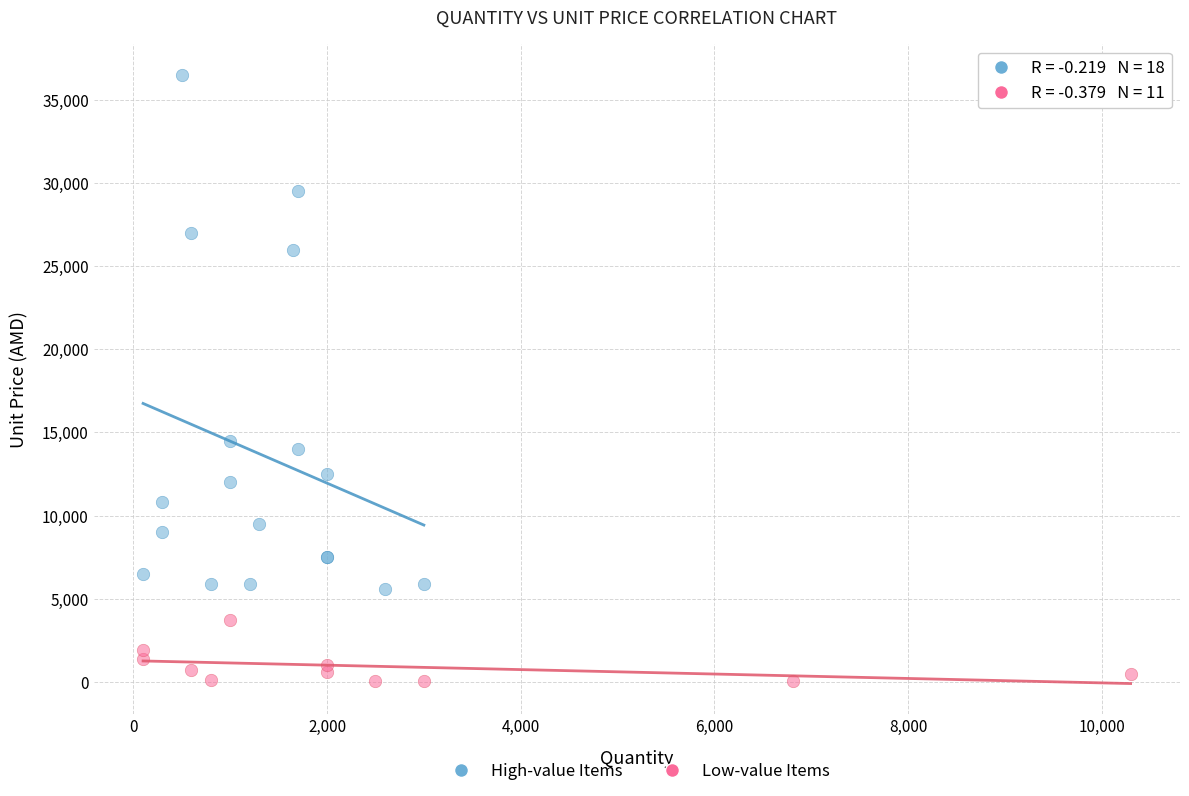

Which series has the widest spread of Y values?

High-value Items